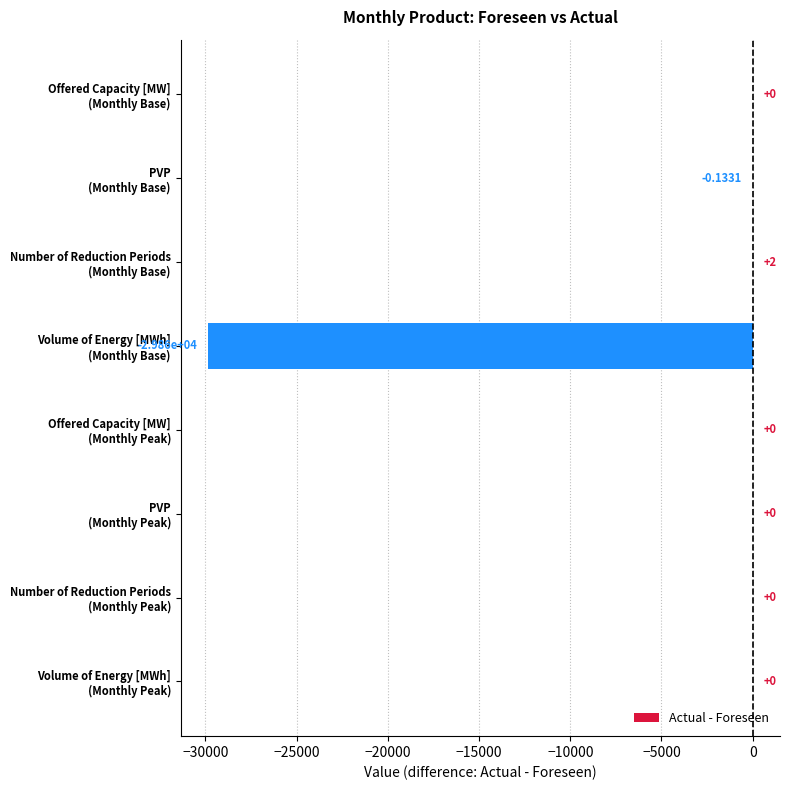

Are the bars grouped side by side (vs. stacked)?

No